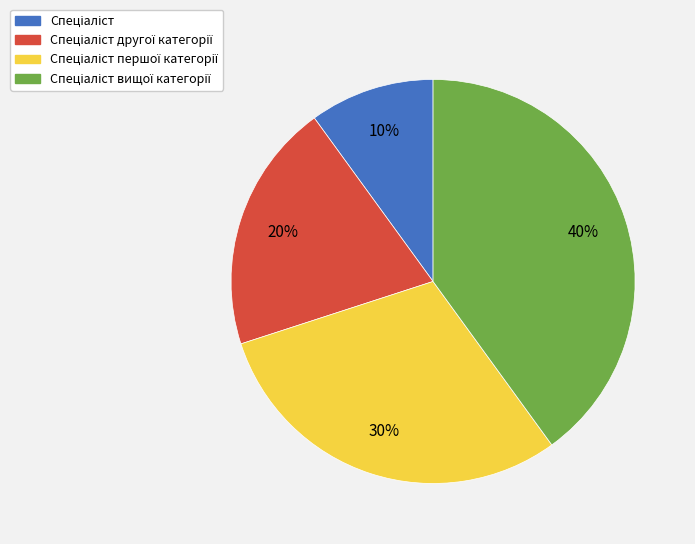

To the nearest percent, what is the difference between the largest and smallest slice percentages?

30%